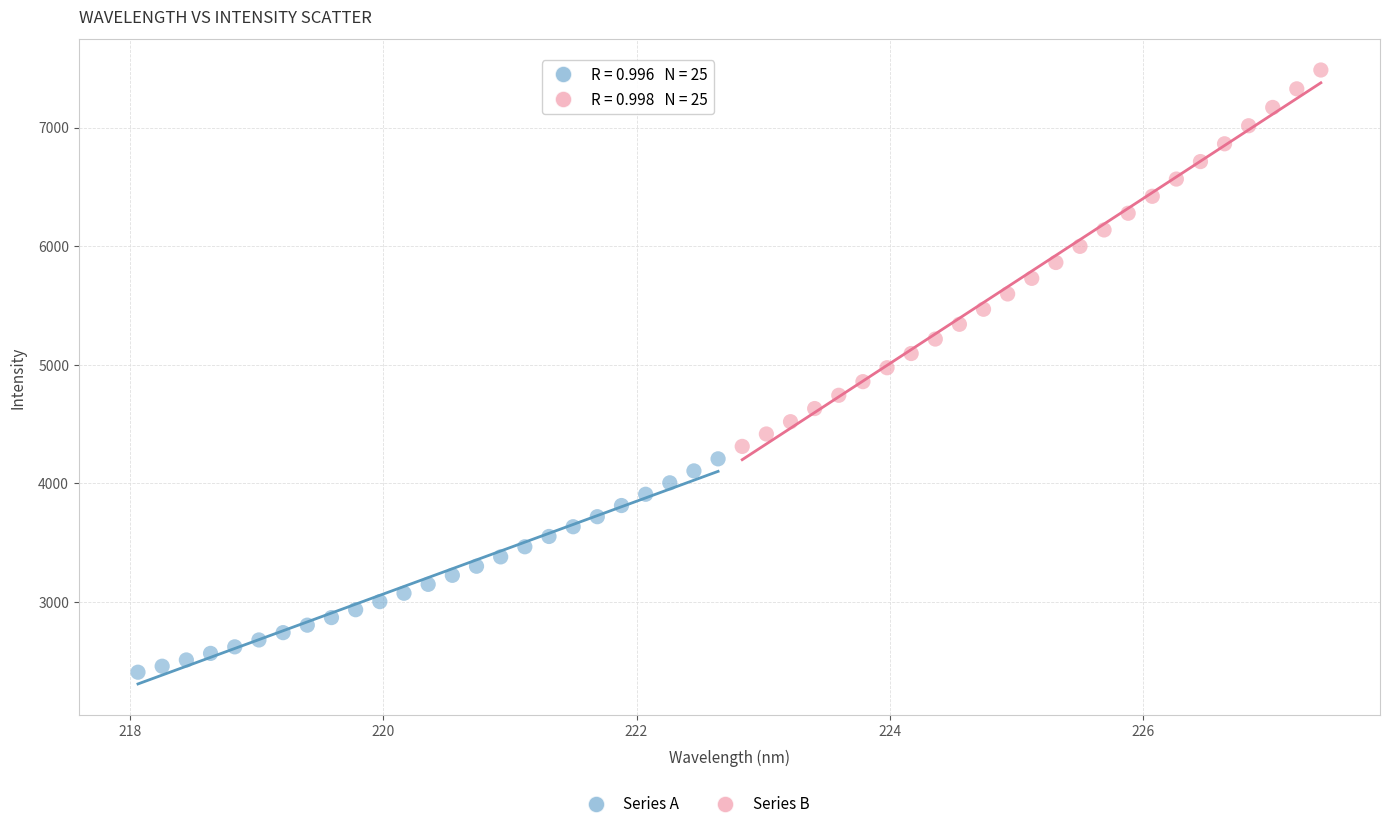

Which series reaches the minimum Y coordinate?

Series A